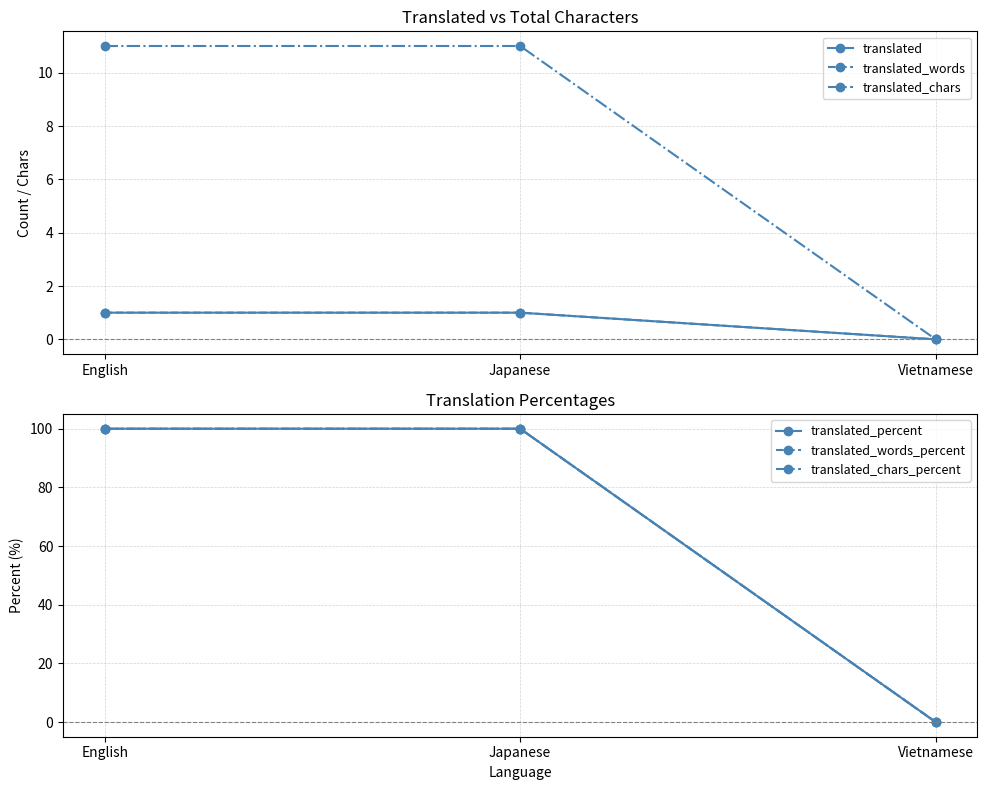

Which series has the largest total across all categories?

translated_percent